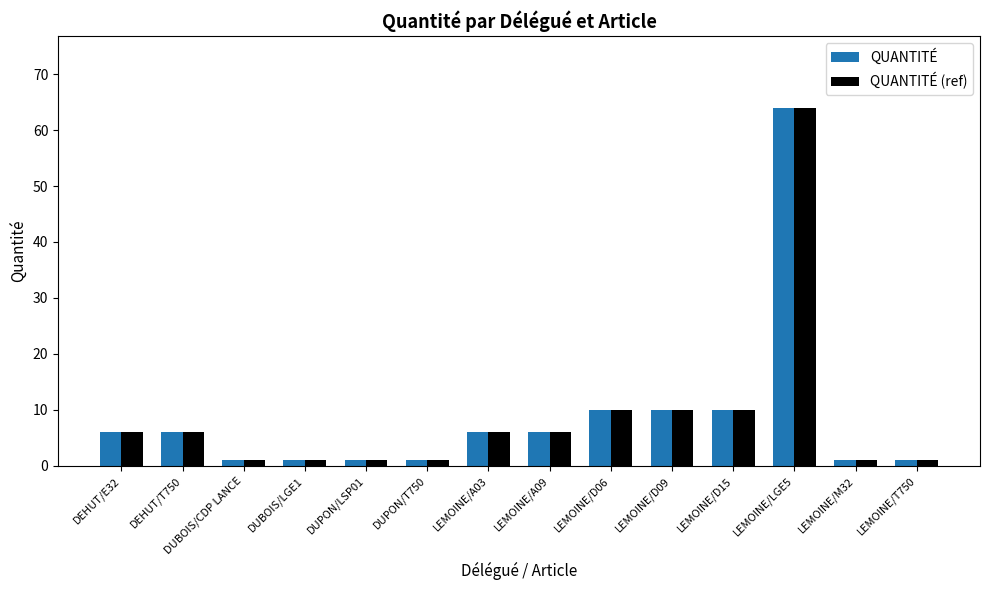

The QUANTITÉ series shows 9 at LEMOINE/A09. True or false?

False